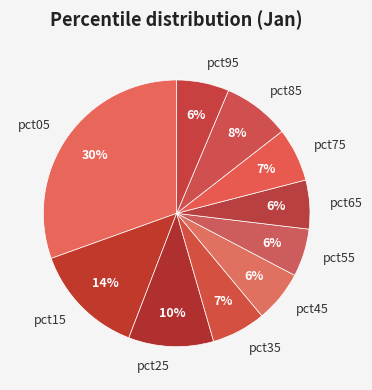

To the nearest percent, what is the combined percentage of pct55 and pct85?

14%